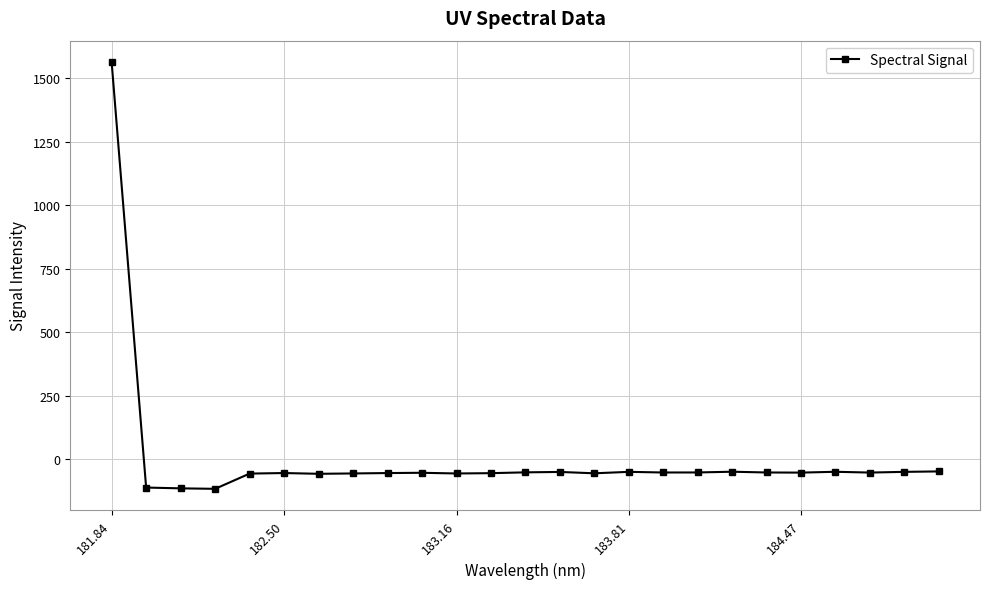

What is the maximum value shown in the chart?

1563.4